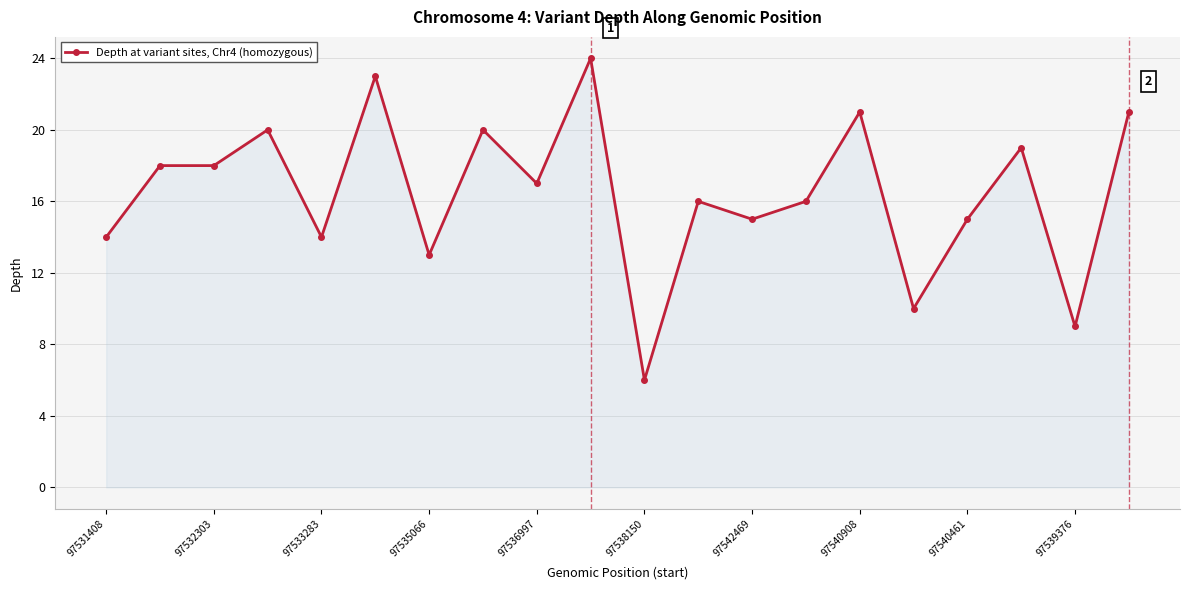

What is the value of the 4th point from the left?

20